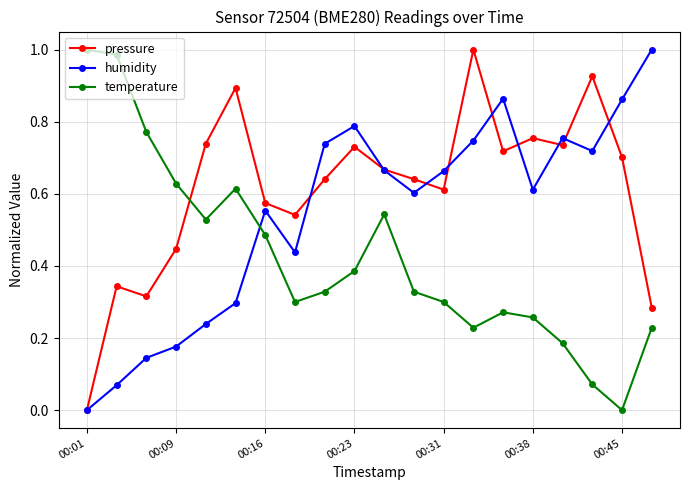

At how many categories does at least one series exceed 0?

20